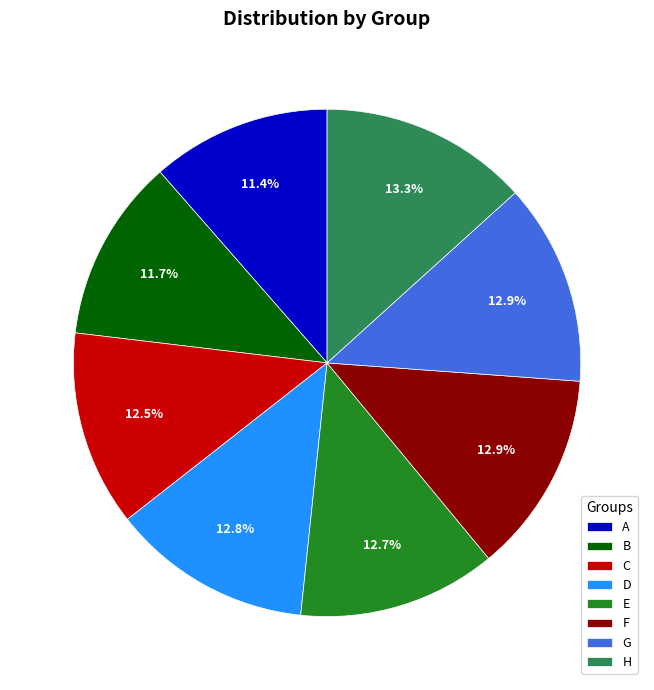

Is there any slice that represents more than half of the pie?

No